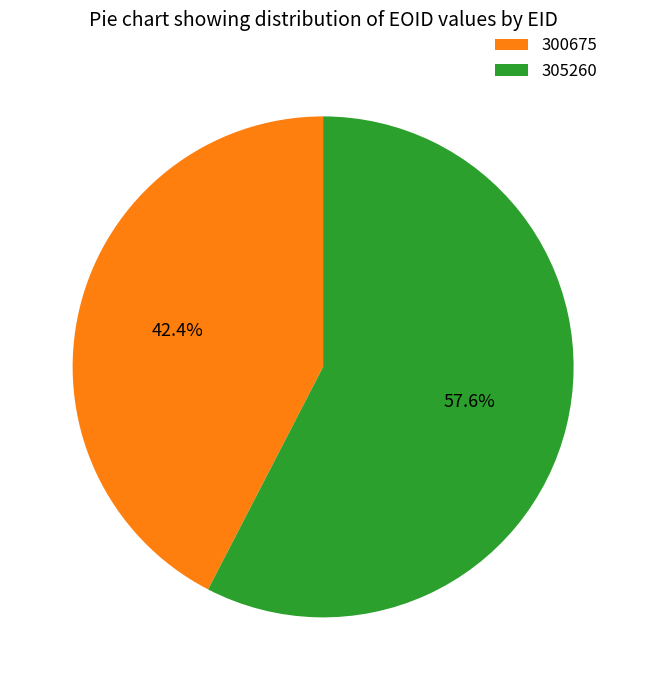

To the nearest percent, what is the difference between the largest and smallest slice percentages?

15%